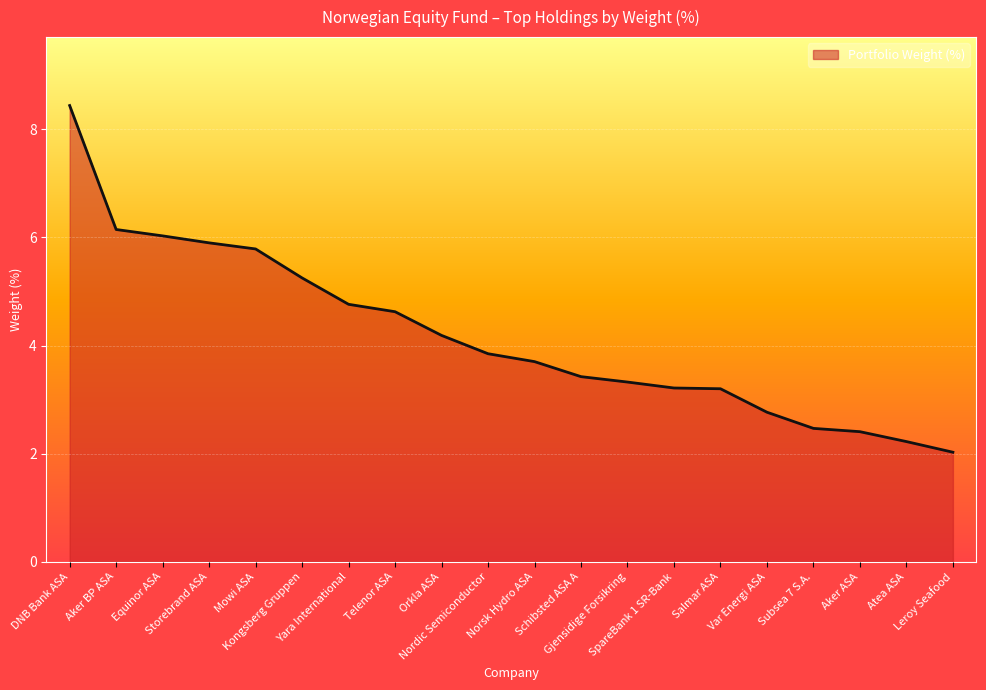

What is the difference between the maximum and minimum values?

6.4